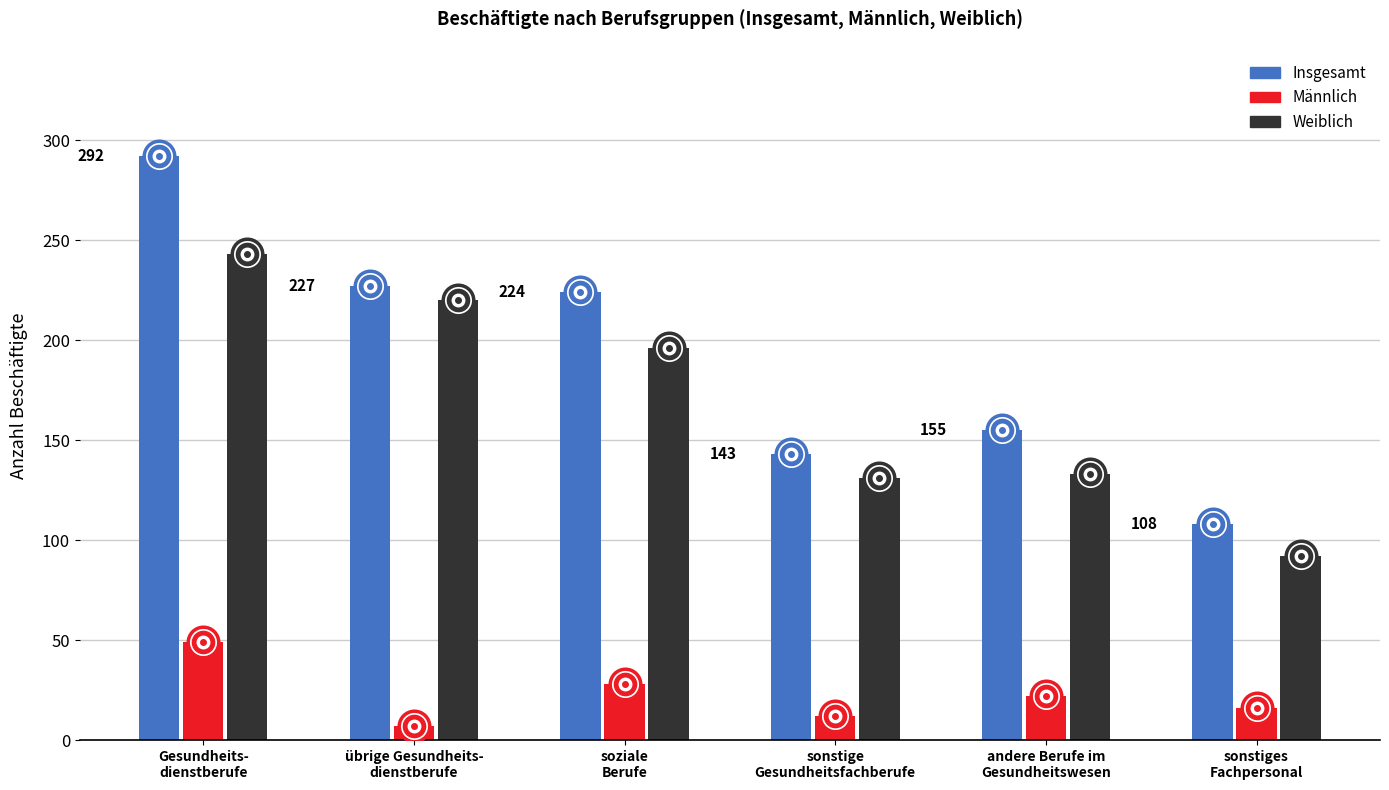

Where does the Weiblich series first go above 196?

Gesundheitsdienstberufe